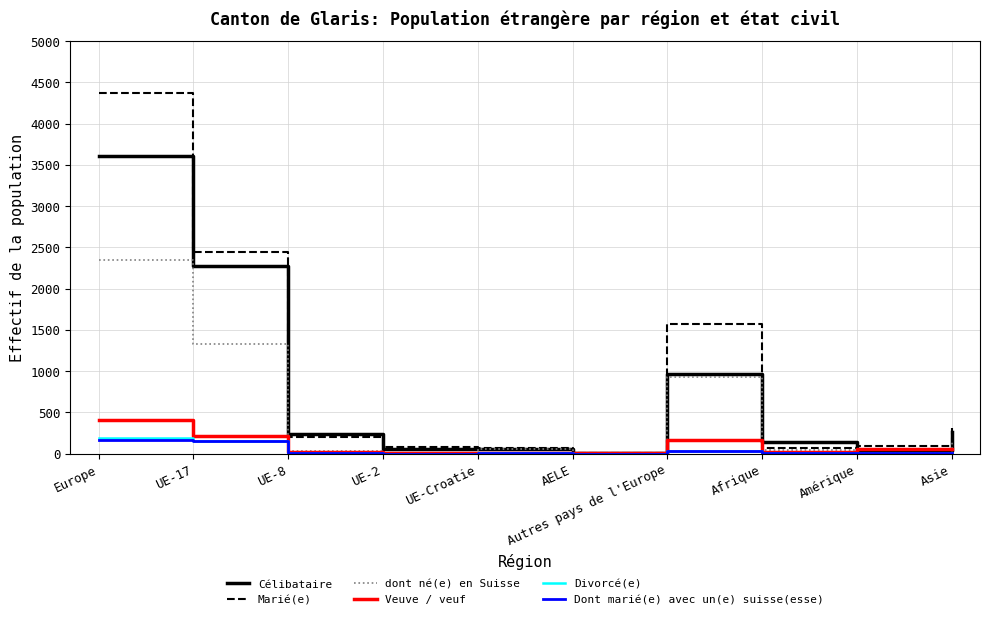

Does the chart have visible grid lines?

Yes